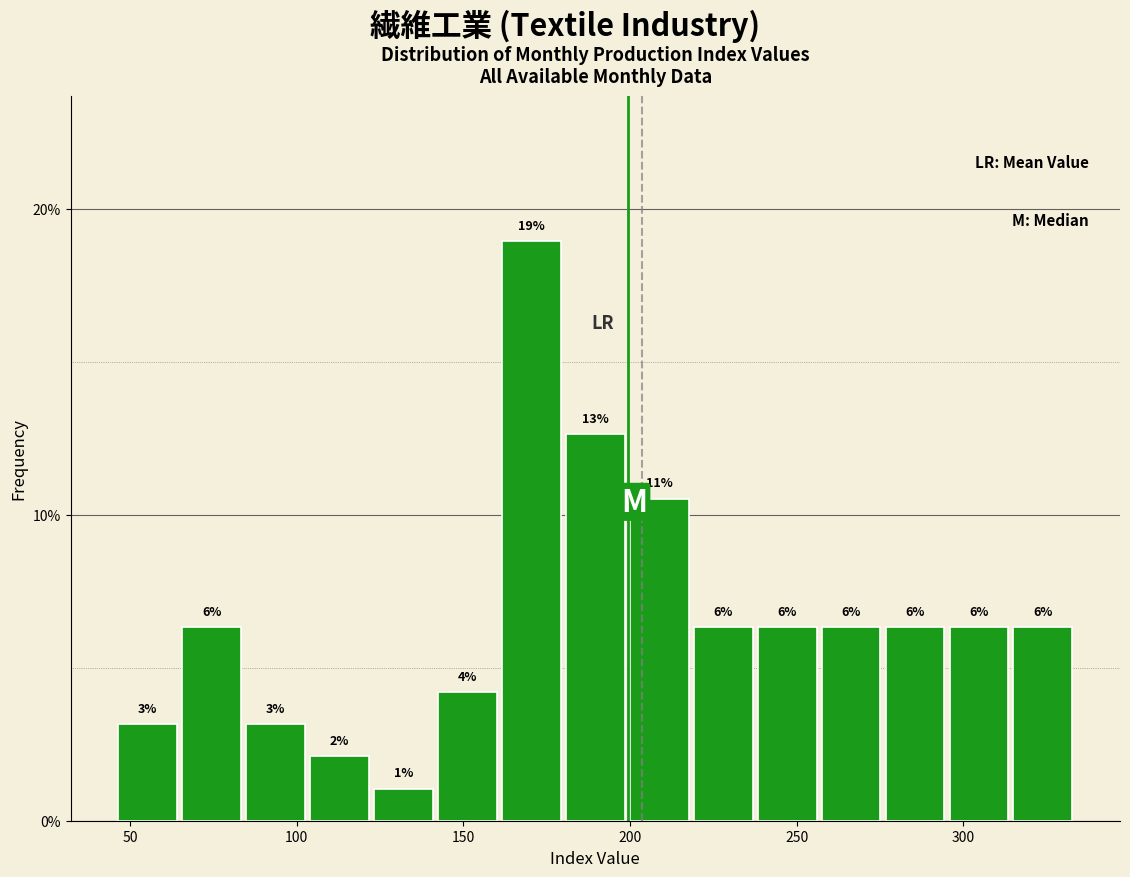

Around what value on the x-axis is the tallest bar? Give the approximate position of its centre, as read against the axis.

170